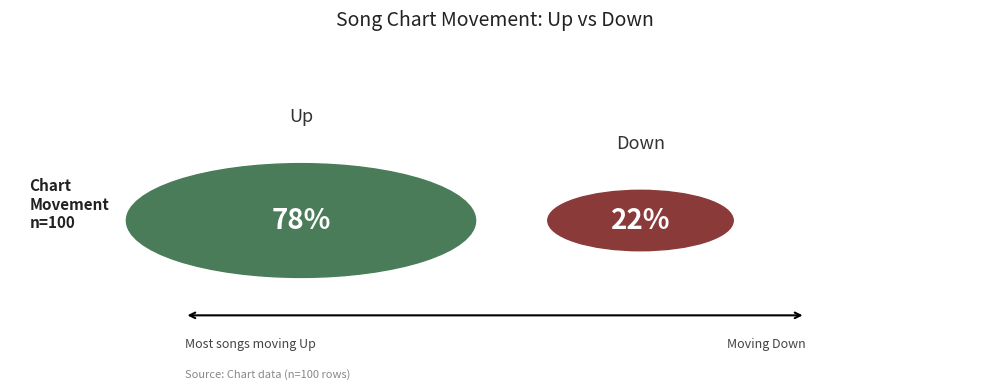

How many slices are in this pie chart?

2